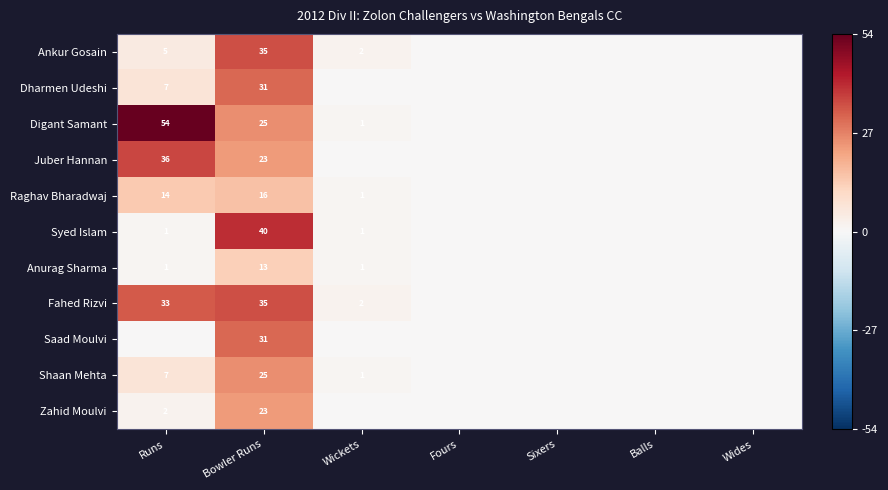

True or false: Syed Islam has a value of 1 at Runs.

True